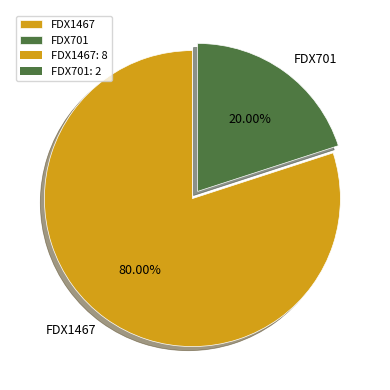

Is there any slice that represents more than half of the pie?

Yes